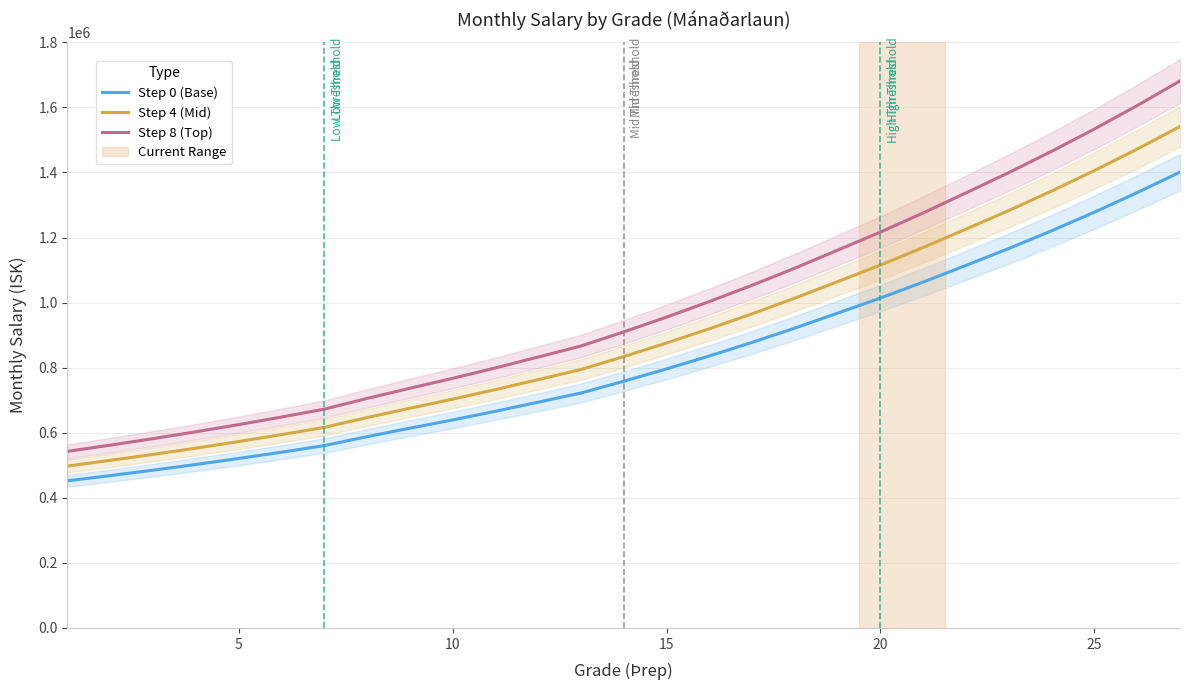

How many lines are shown in the chart?

3